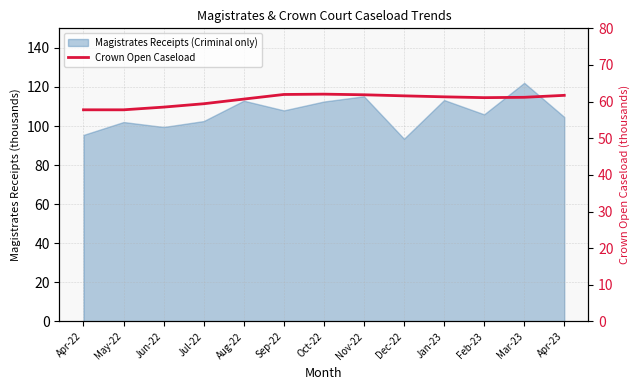

Reading right to left, transcribe all the data shown in this chart.

61.7	61.2	61.1	61.3	61.6	61.9	62.0	62.0	60.7	59.4	58.5	57.8	57.8